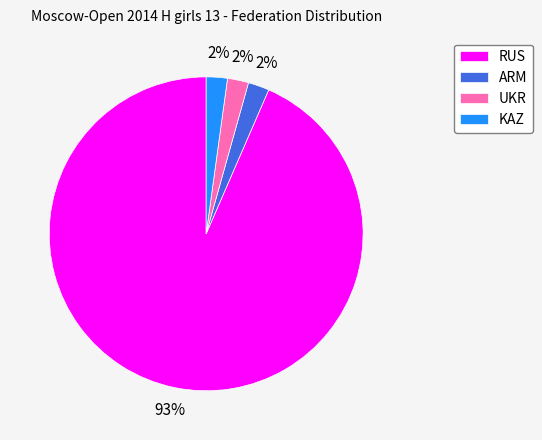

To the nearest percent, what is the average slice percentage?

25%